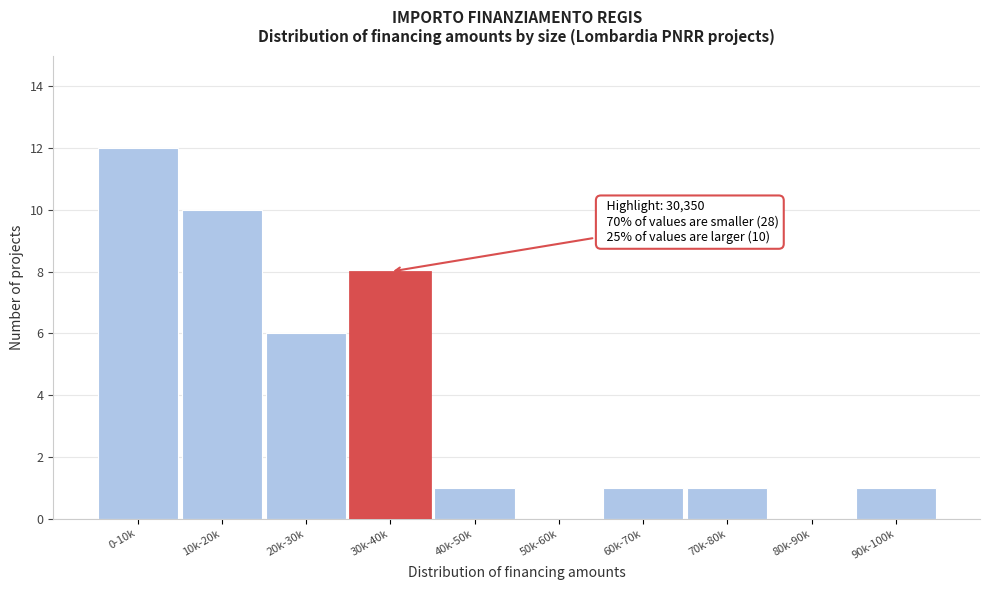

Reading right to left, list all the values displayed in this chart.

90k-100k=1	80k-90k=0	70k-80k=1	60k-70k=1	50k-60k=0	40k-50k=1	30k-40k=8	20k-30k=6	10k-20k=10	0-10k=12